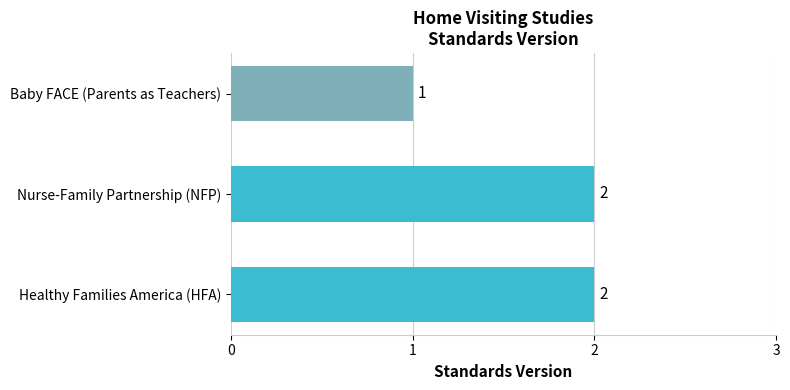

The value at Nurse-Family Partnership (NFP) is 3. True or false?

False